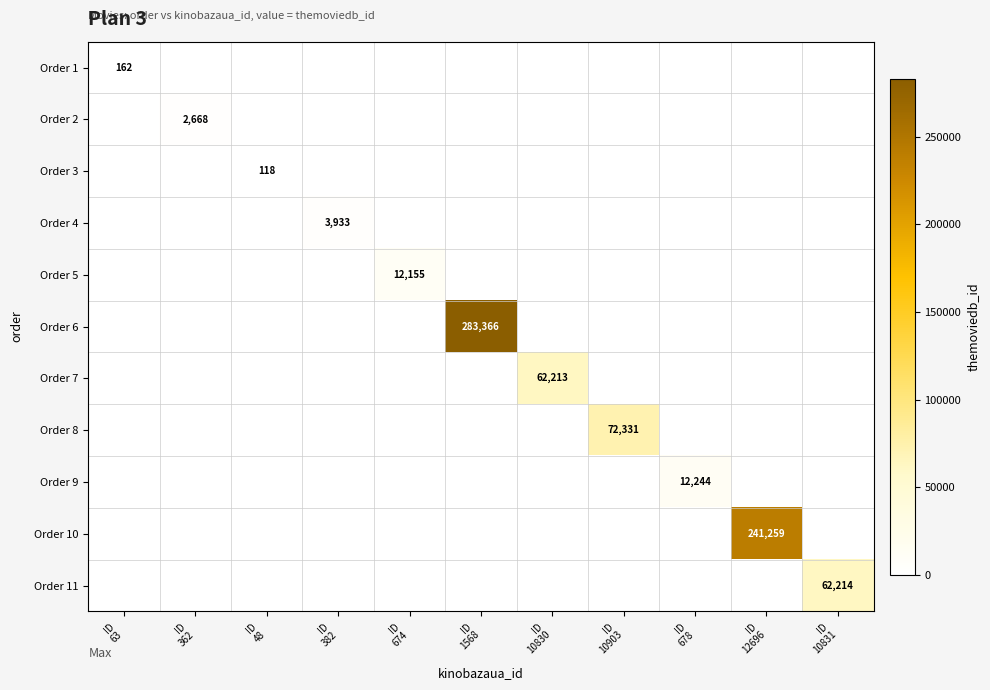

True or false: Order 8 has a value of 0 at ID 48.

True